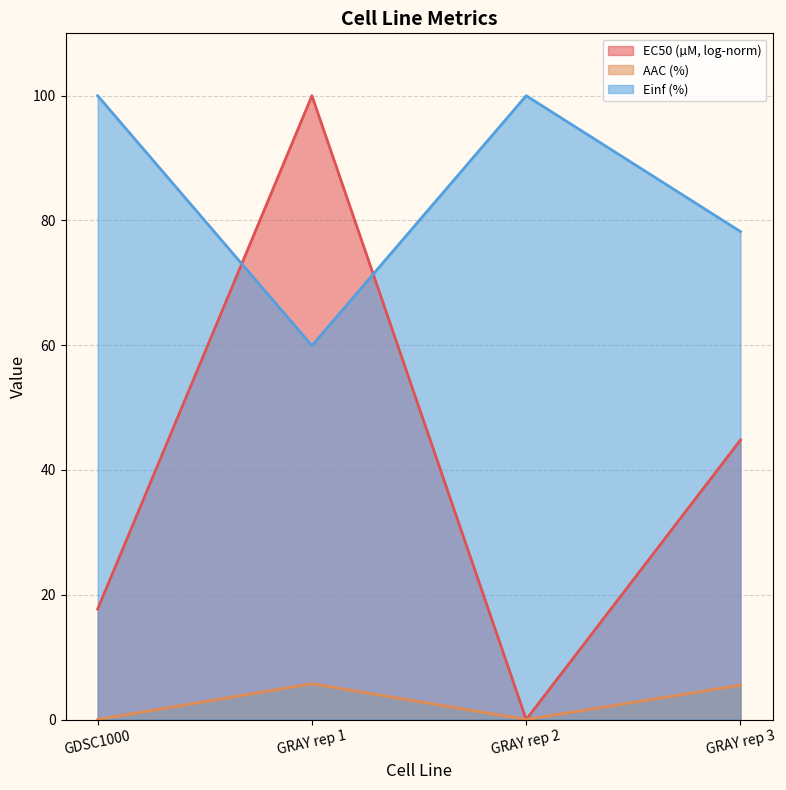

What is the difference between the maximum and minimum values in the AAC (%) series?

5.7